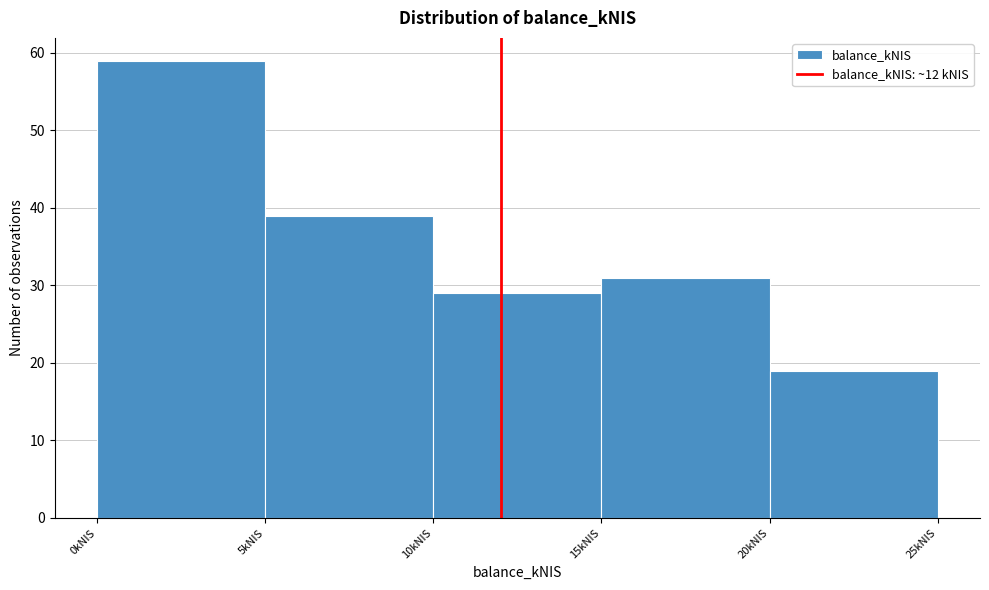

Reading left to right, list every bar in this chart as the range it spans on the x-axis followed by its height. The values are not printed on the chart, so give them approximately, as read against the axis.

0 to 5: 59
5 to 10: 39
10 to 15: 29
15 to 20: 31
20 to 25: 19